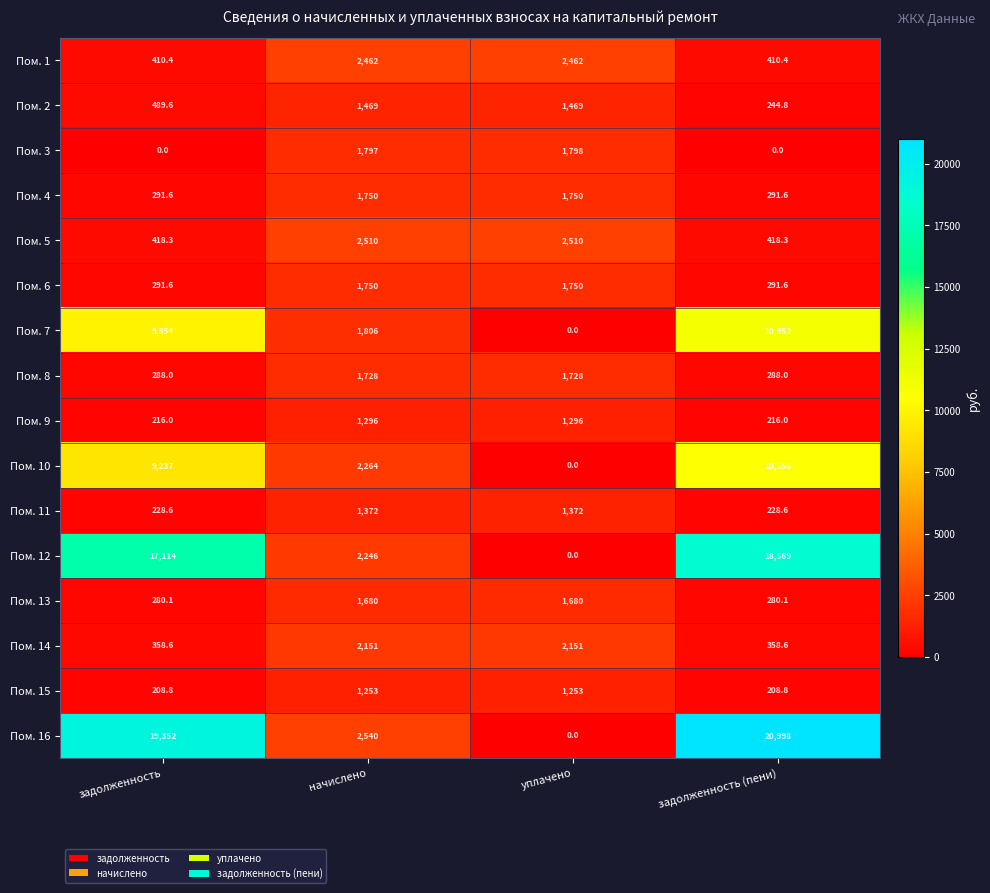

How many distinct data groups are displayed?

16